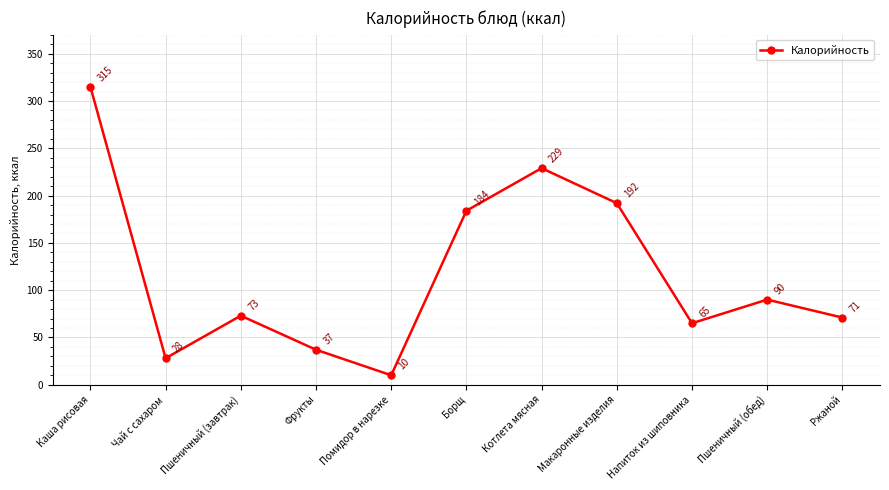

What is the change in value from Каша рисовая to Котлета мясная?

-86